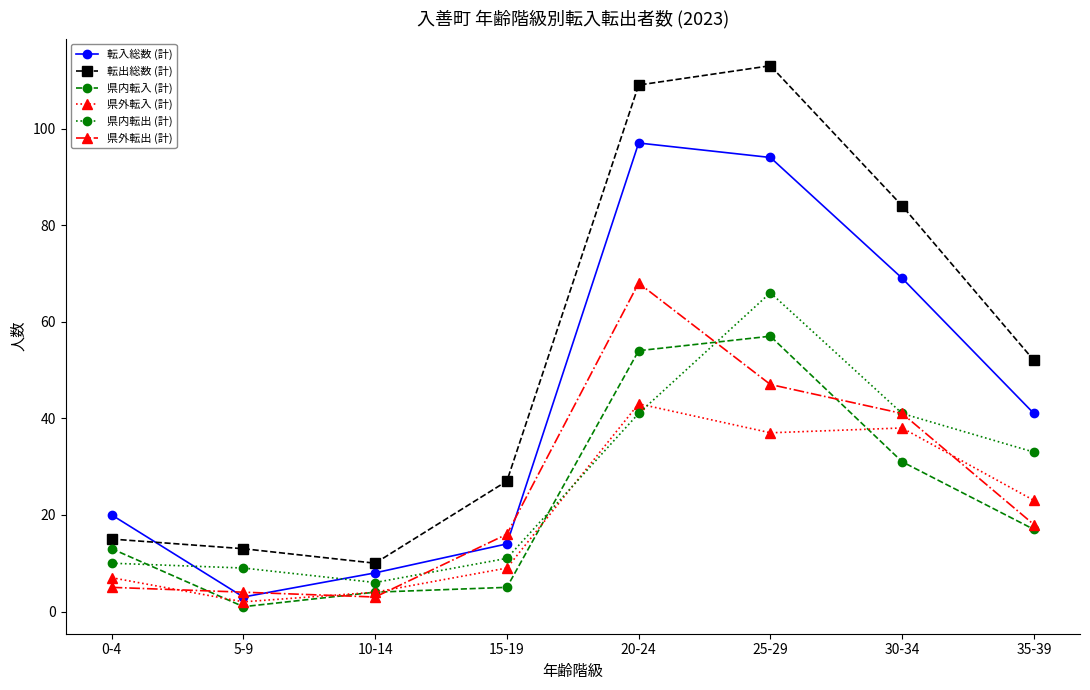

What is the difference between the highest and lowest values at 5-9?

12